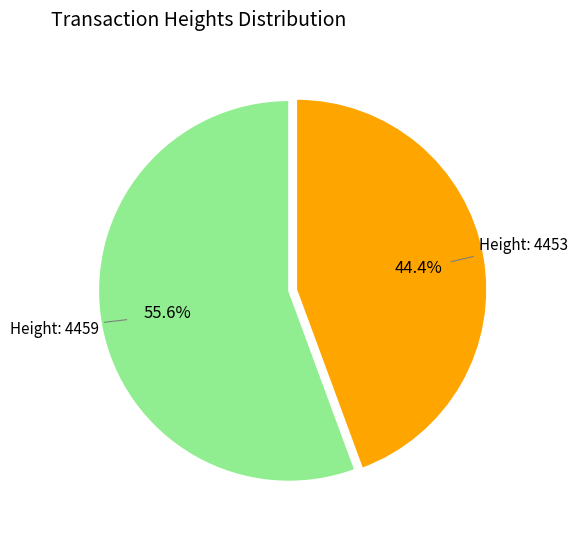

Is there a majority slice in this chart?

Yes